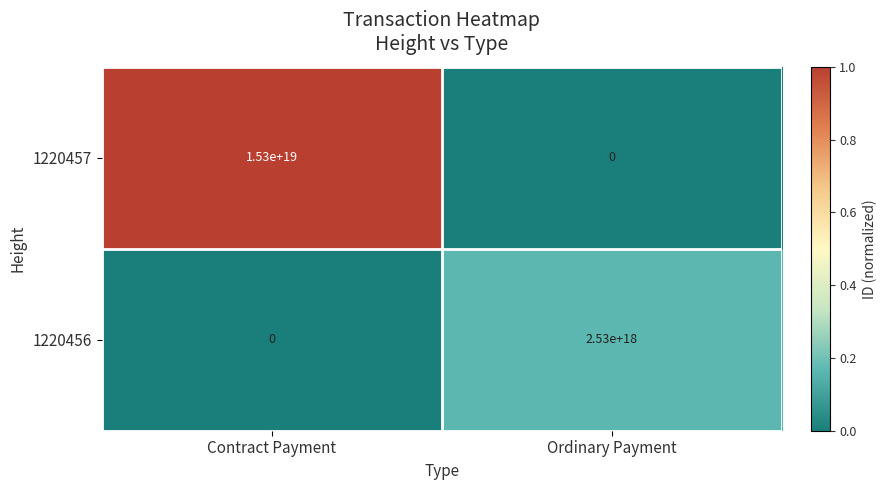

Rank the series by their maximum value, from highest to lowest.

1220457, 1220456